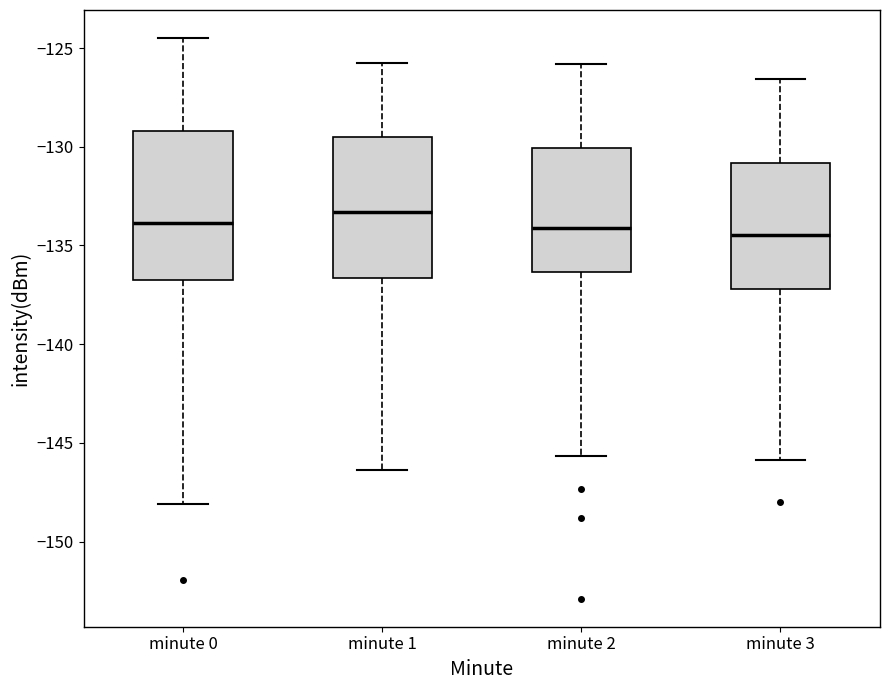

Where does the lower whisker of the box for minute 3 end on the y-axis? The values are not printed on the chart, so give them approximately, as read against the axis.

-146.0